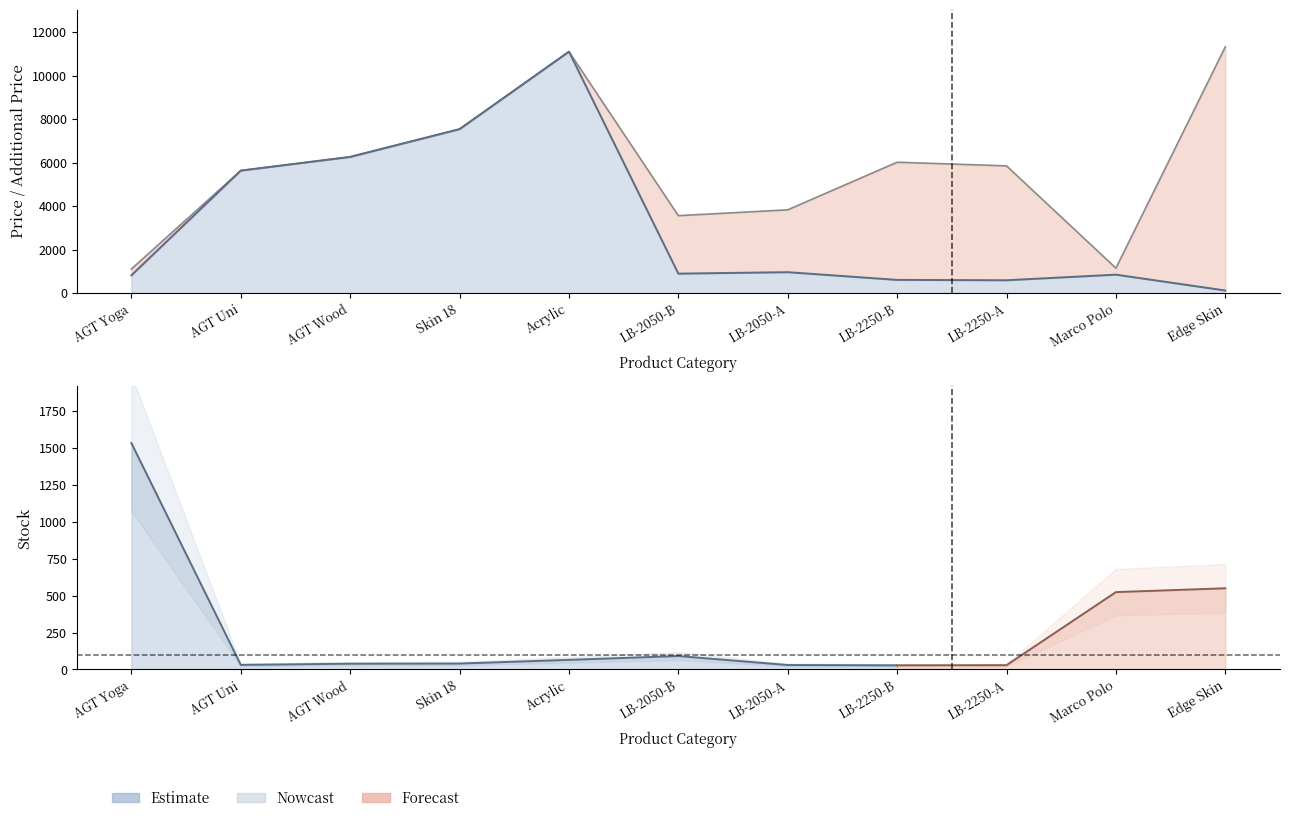

What is the highest value of the Ціна series?

11113.6